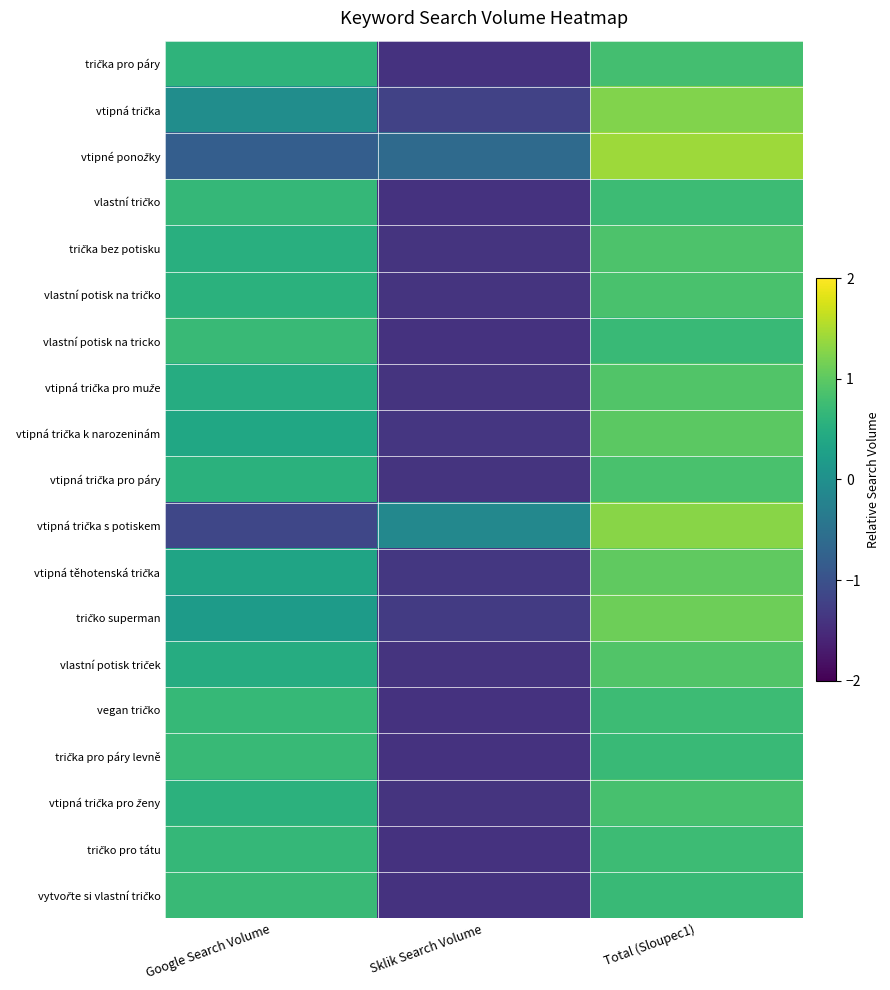

What is the difference between the highest and lowest values at Total (Sloupec1)?

0.7